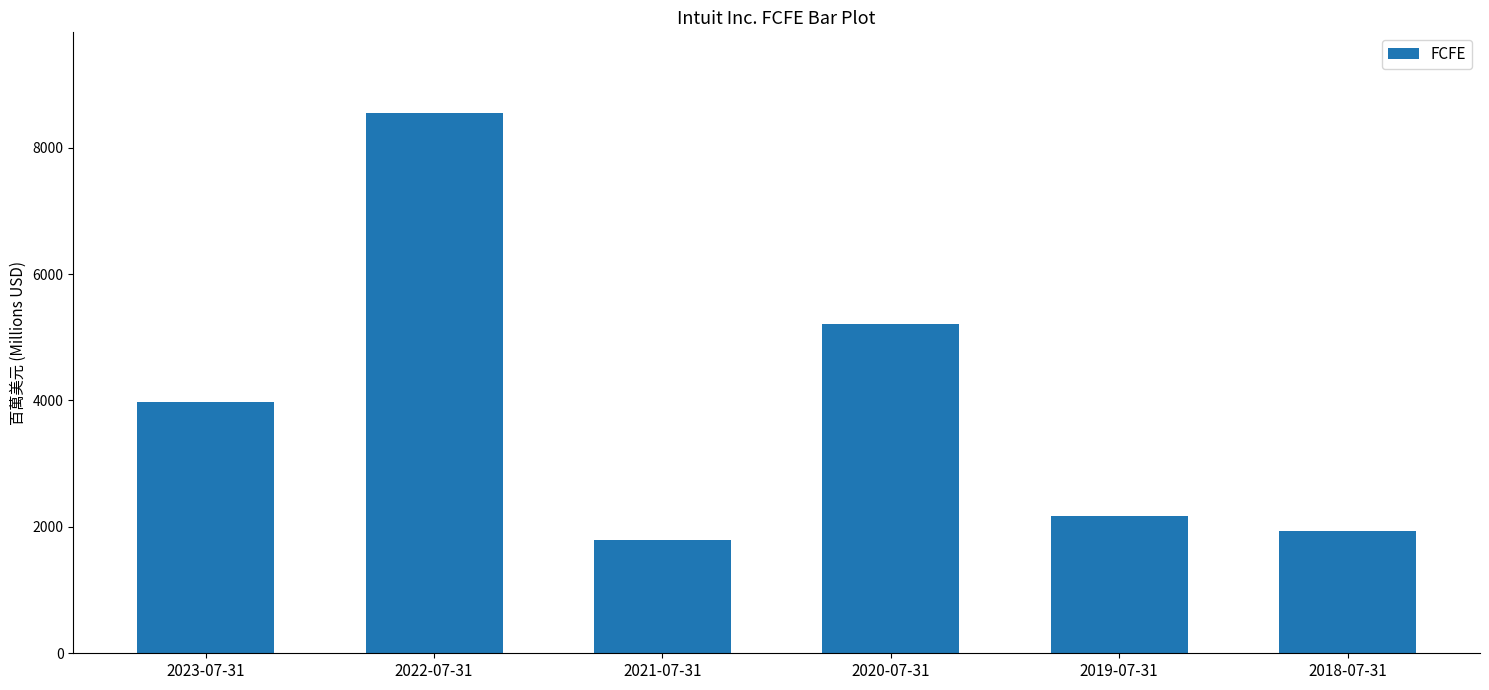

Reading left to right, extract all data points from this chart.

3976	8542	1787	5210	2167	1938